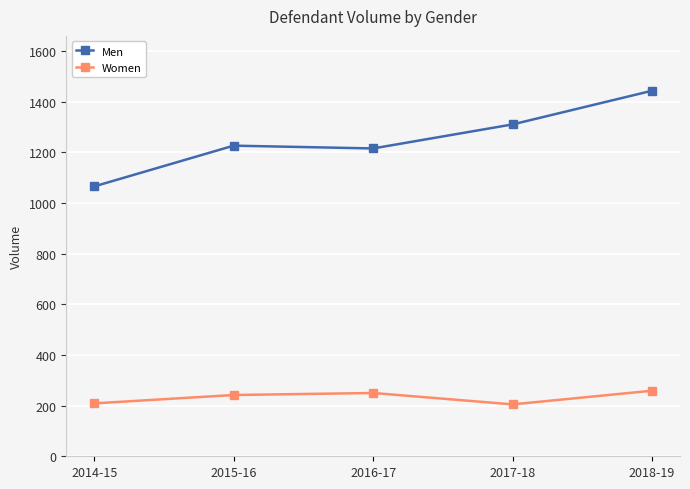

What is the smallest value displayed?

205